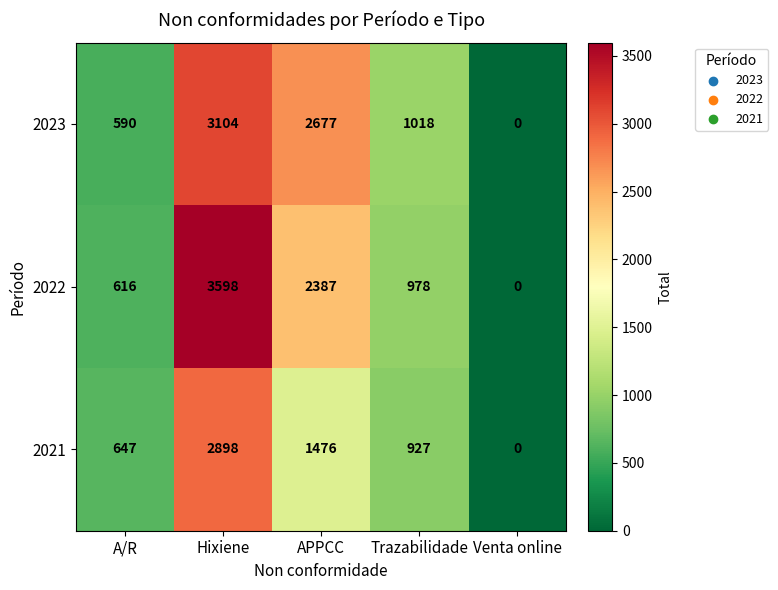

What is the difference between the maximum and minimum values in the 2022 series?

3598